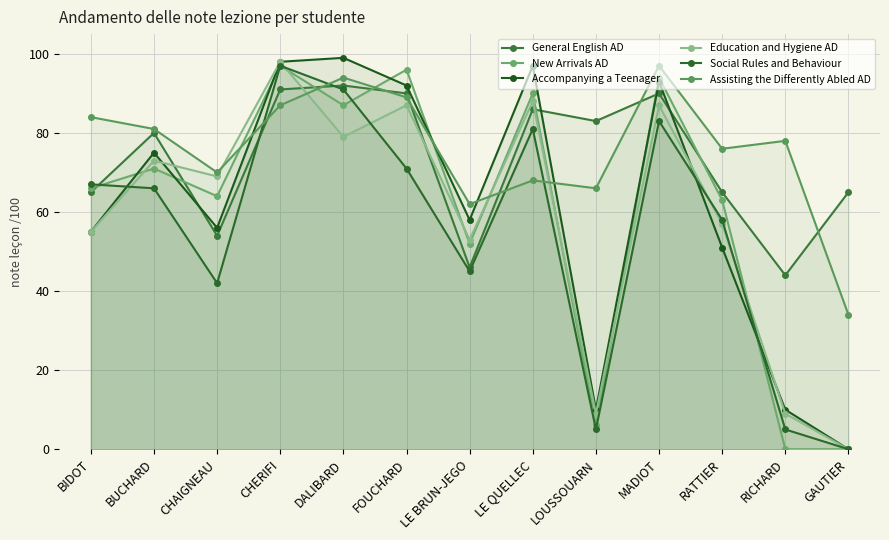

At which category does Accompanying a Teenager reach its first local peak?

BUCHARD